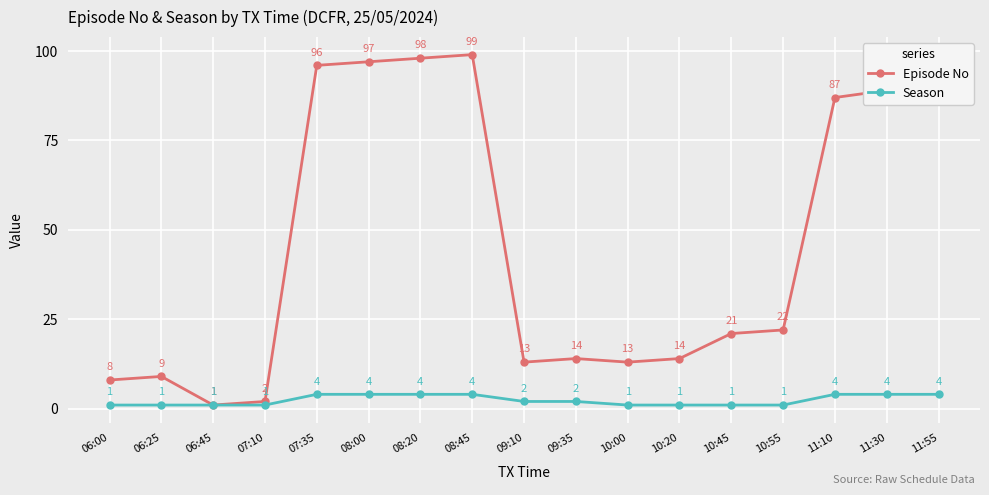

Which category has the highest value in the Episode No series?

08:45